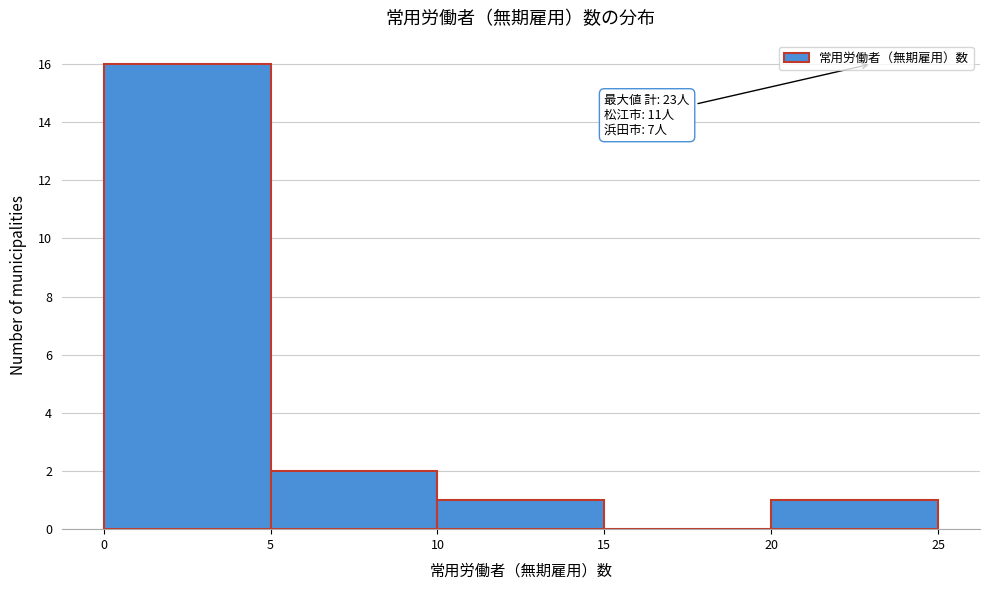

Over which range of the x-axis is the bar tallest?

0 to 5